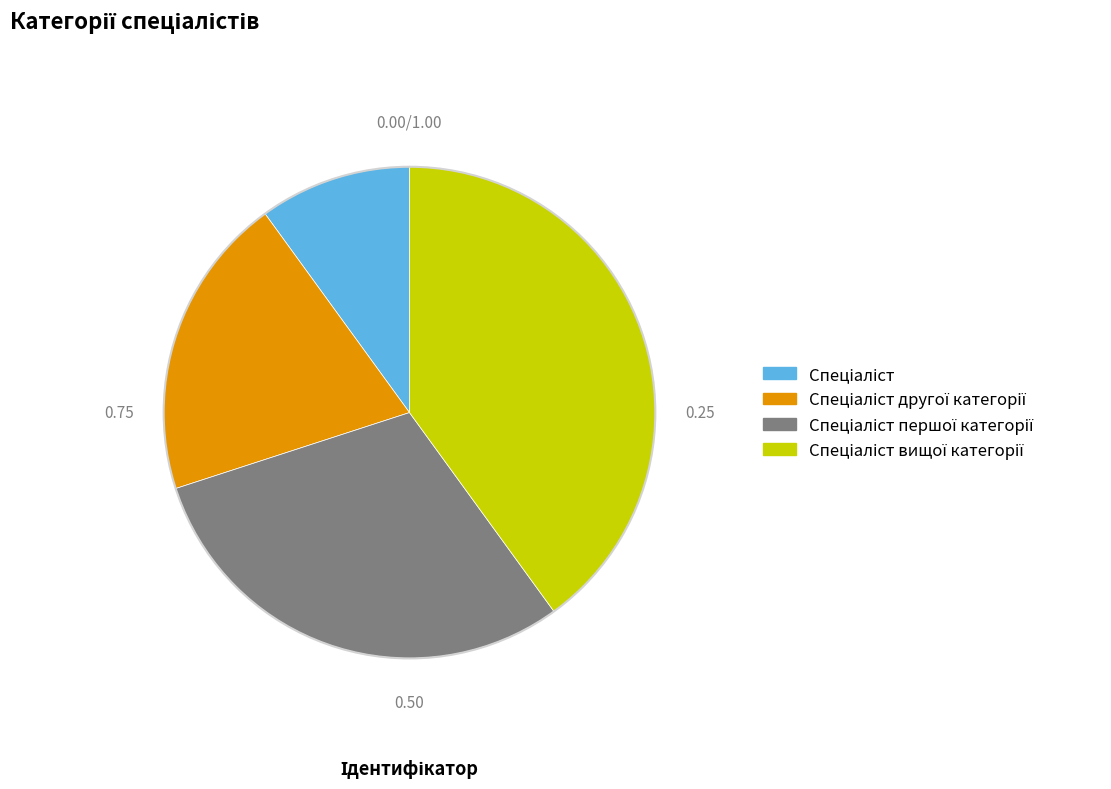

Is there a majority slice in this chart?

No